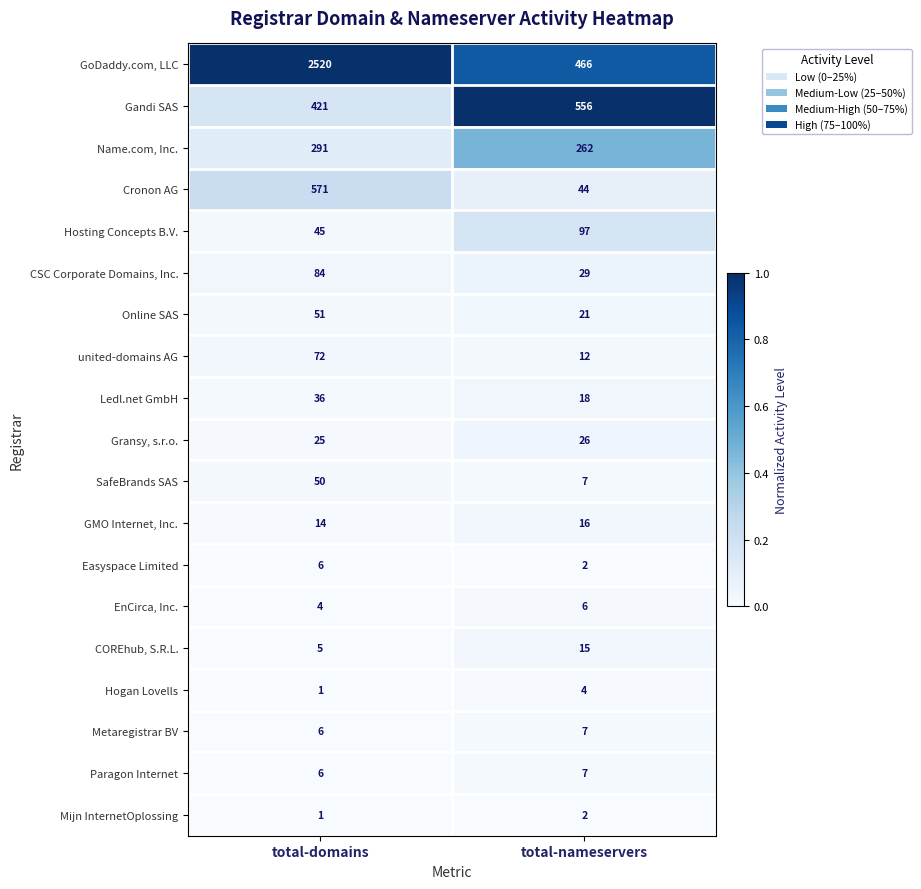

What is the total value across all series at total-domains?

4209